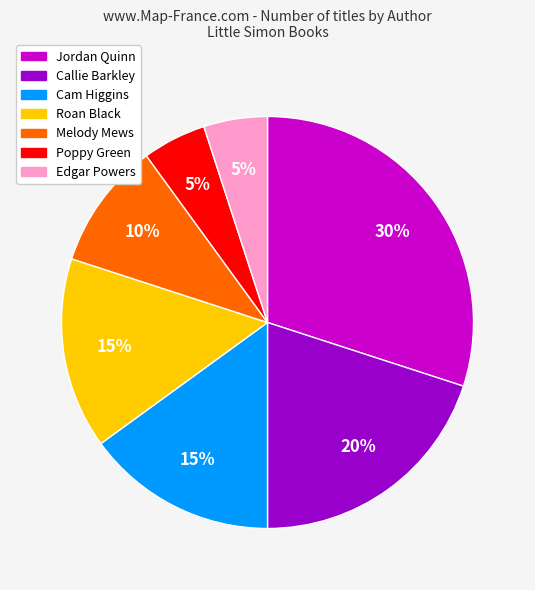

Is there a majority slice in this chart?

No